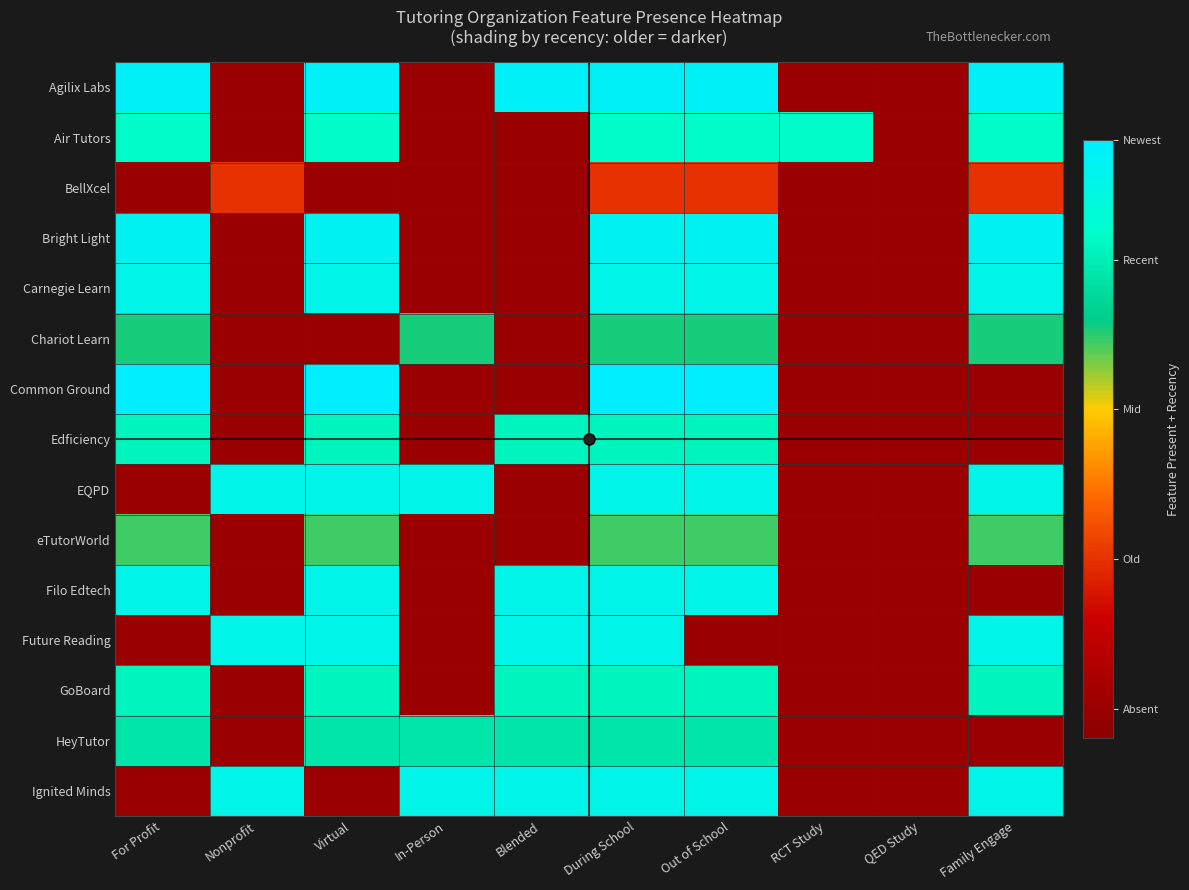

At which category is the sum across all series the highest?

During School